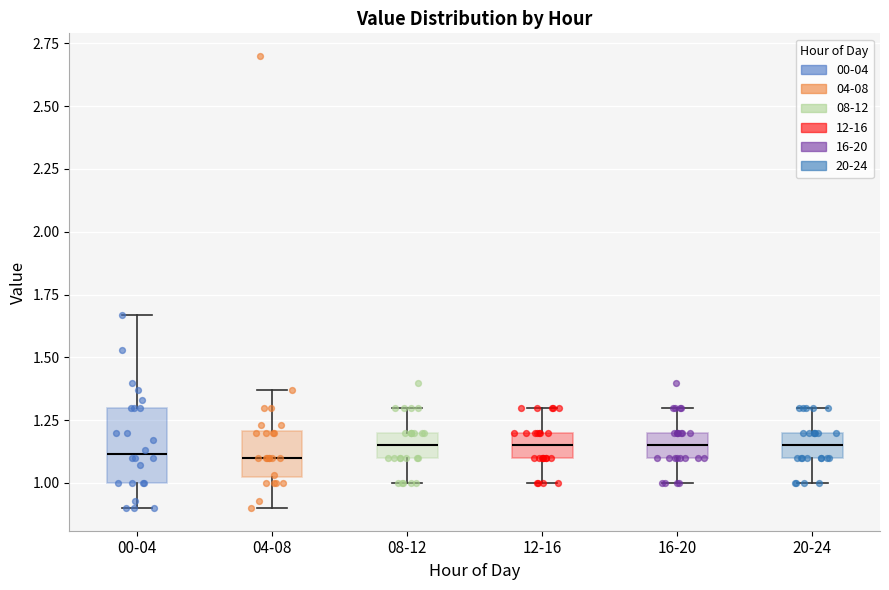

Reading left to right, read every box against the y-axis: the position of its median line, the range the box covers, and the ends of its whiskers. The values are not printed on the chart, so give them approximately, as read against the axis.

00-04: median 1.10, box 1.00 to 1.30, whiskers 0.90 to 1.65
04-08: median 1.10, box 1.00 to 1.20, whiskers 0.90 to 1.35
08-12: median 1.15, box 1.10 to 1.20, whiskers 1.00 to 1.30
12-16: median 1.15, box 1.10 to 1.20, whiskers 1.00 to 1.30
16-20: median 1.15, box 1.10 to 1.20, whiskers 1.00 to 1.30
20-24: median 1.15, box 1.10 to 1.20, whiskers 1.00 to 1.30